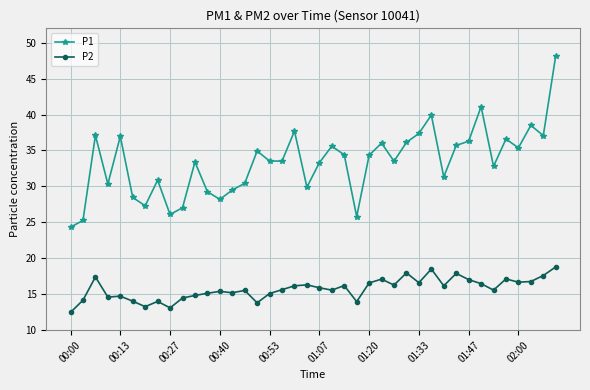

True or false: P1 and P2 cross at least once.

False